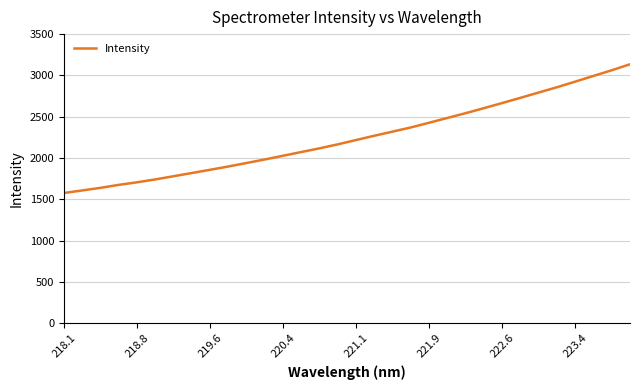

Does the chart have visible grid lines?

Yes